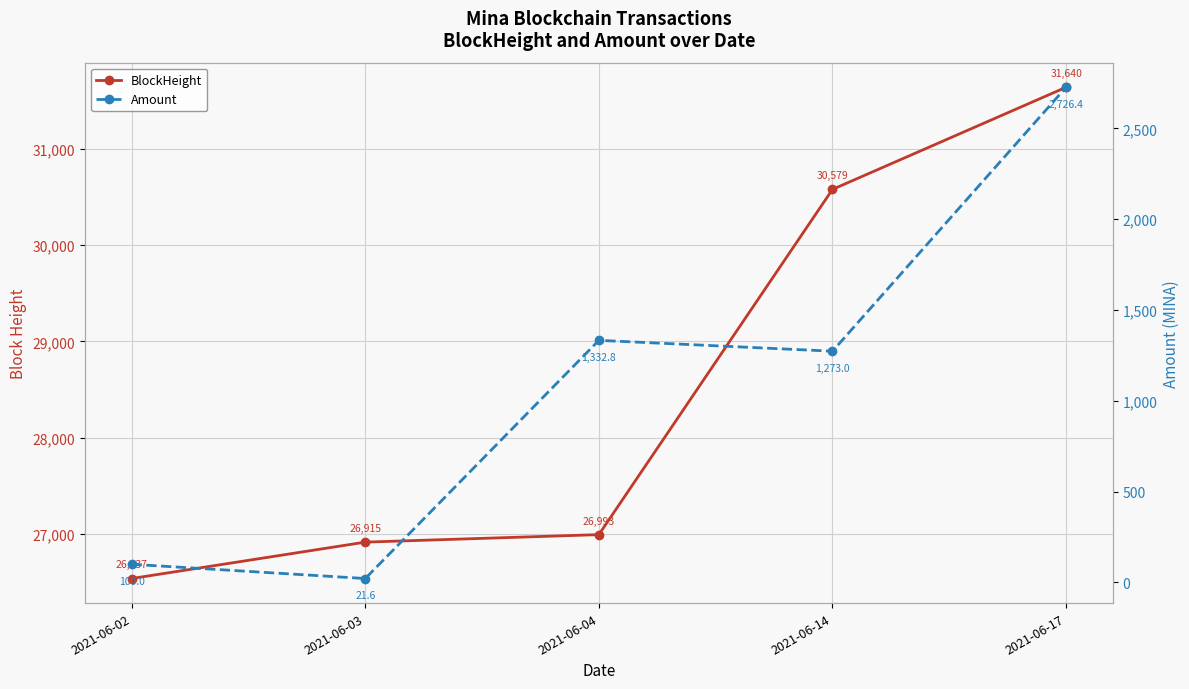

Rank the series by their average value, from lowest to highest.

Amount, BlockHeight